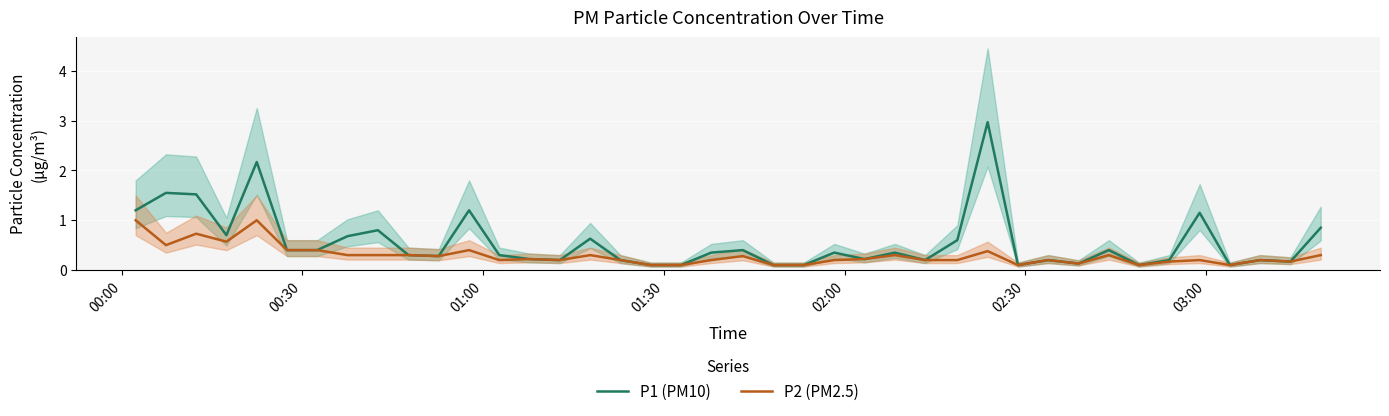

What is the maximum value for P1 (PM10)?

3.0